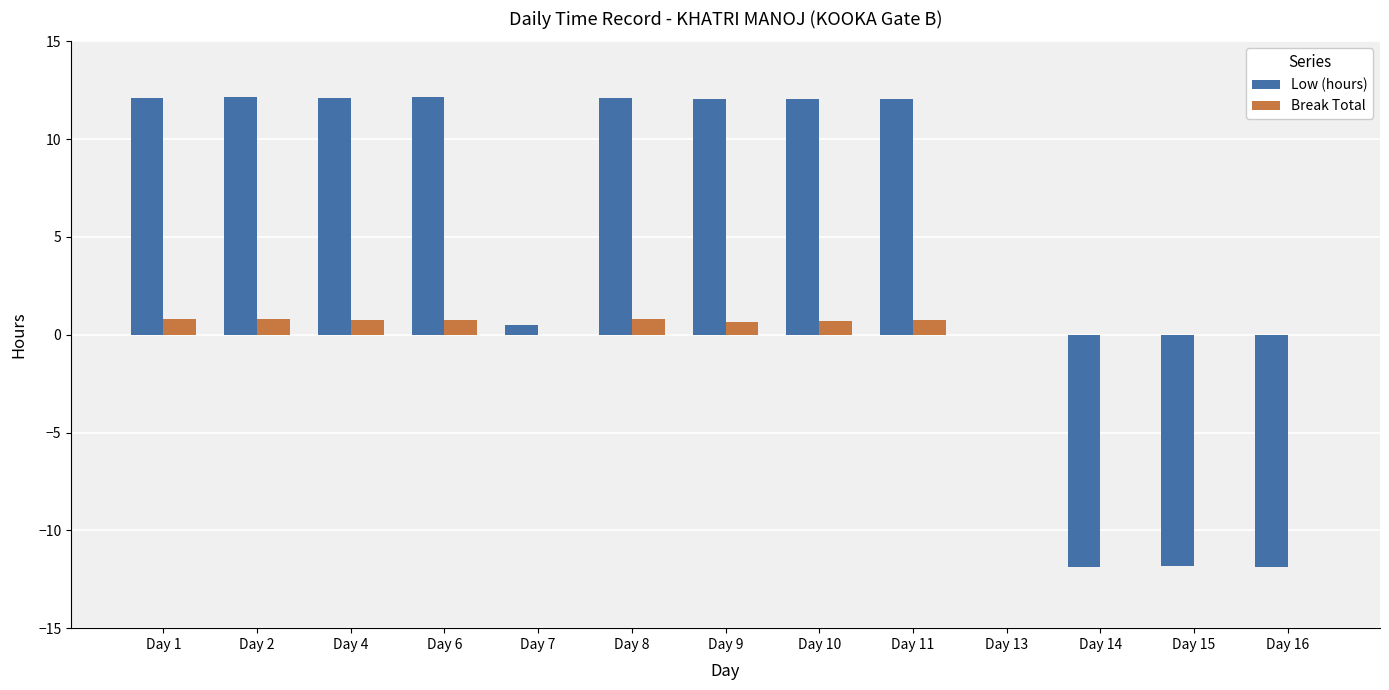

The value of Low (hours) at Day 6 is 5.3. True or false?

False